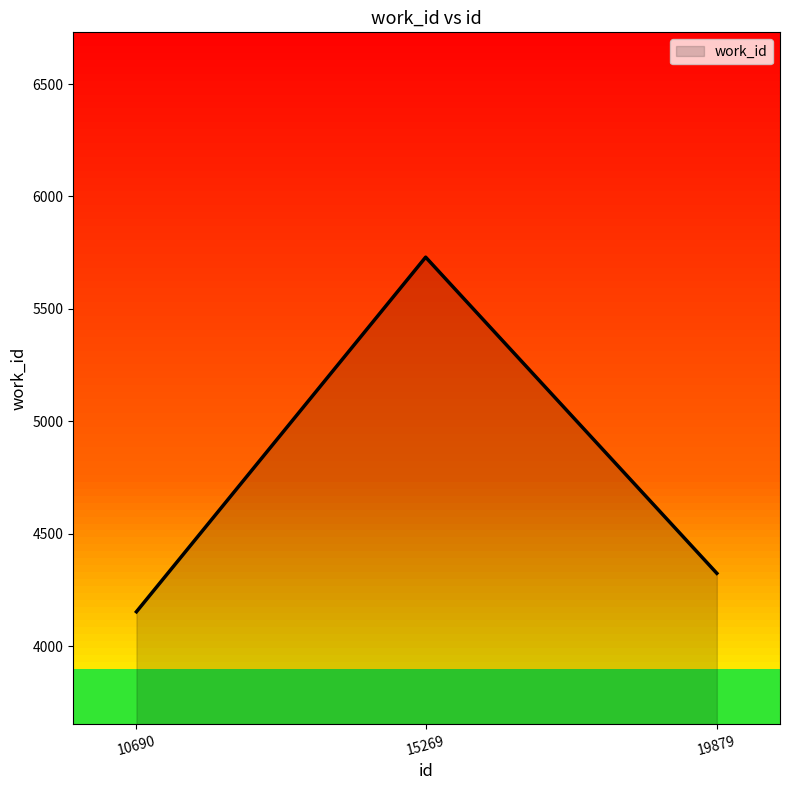

Where does the data first go above 4324?

15269